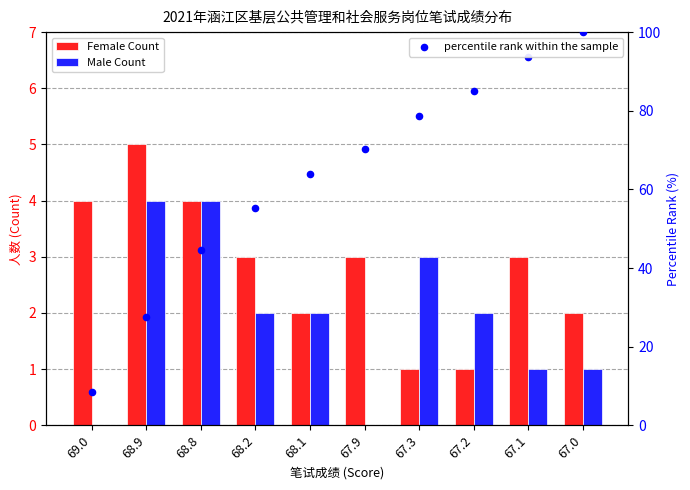

Is the value of Female Count at 67.2 greater than the value of percentile rank within the sample at 68.9?

No